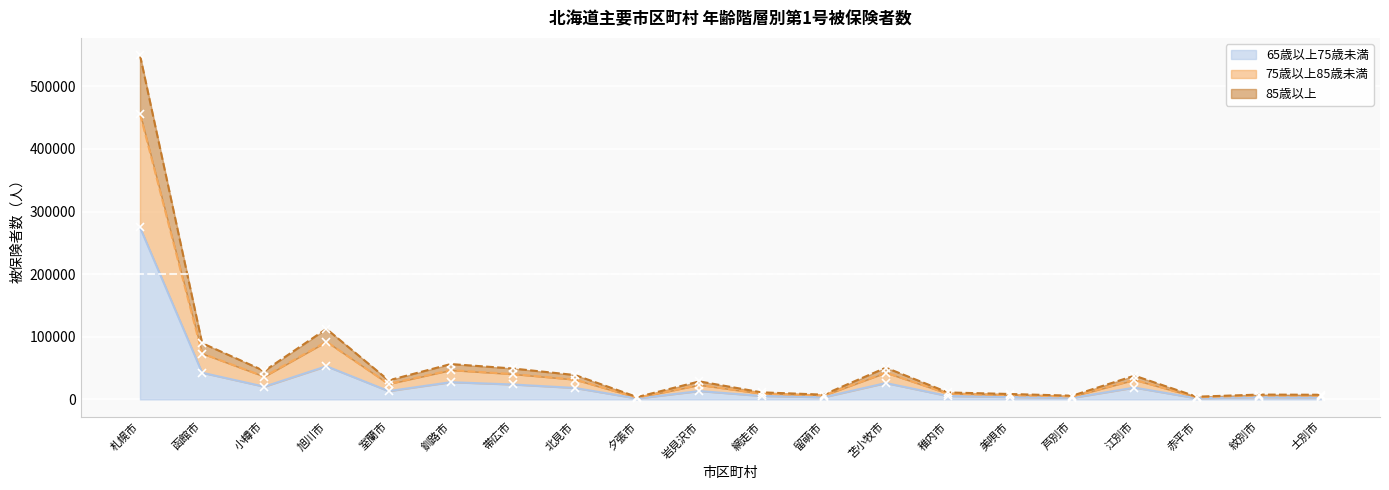

Which has a higher value, 士別市 or 札幌市?

札幌市